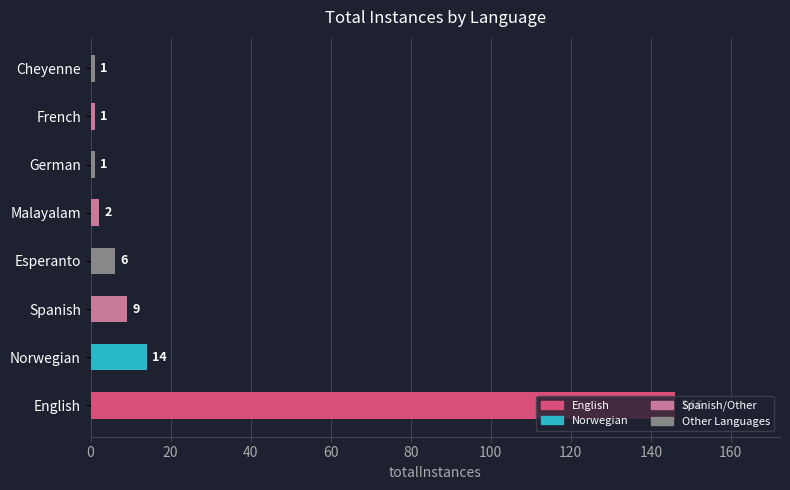

What is the difference between the maximum and minimum values?

145